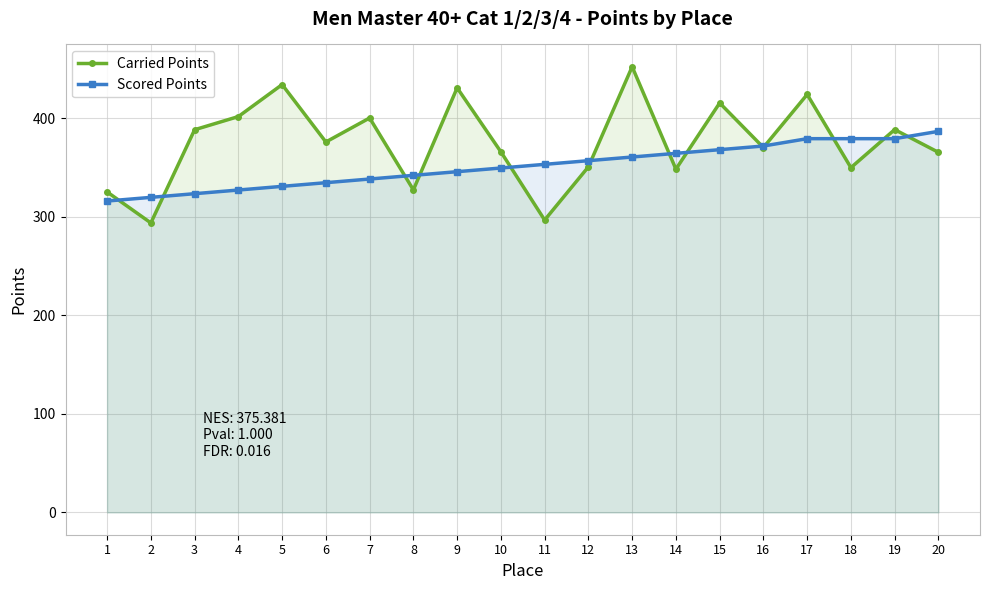

At which label is Carried Points closest to 373?

16